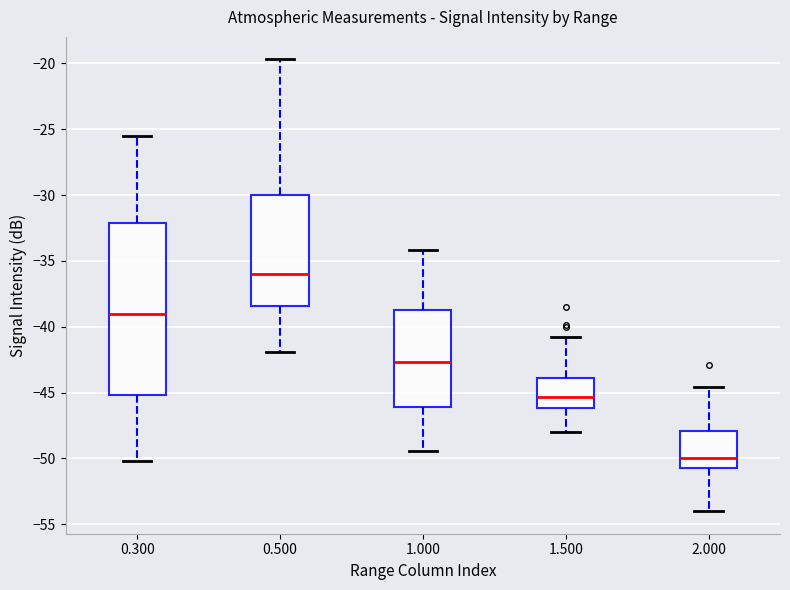

Comparing the boxes themselves (not the whiskers), which one is the tallest?

0.300